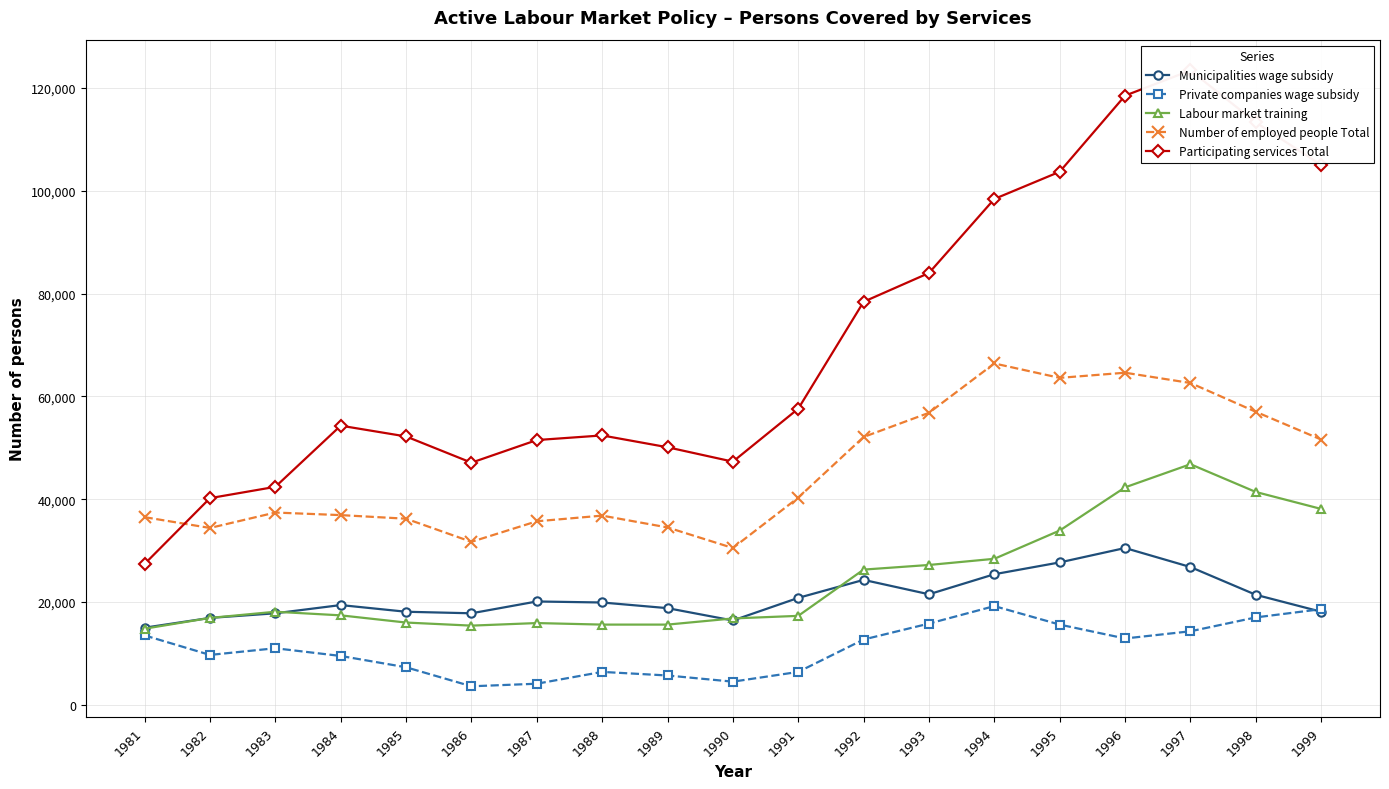

Rank the series at 1981 from highest to lowest value.

Number of employed people Total, Participating services Total, Municipalities wage subsidy, Labour market training, Private companies wage subsidy